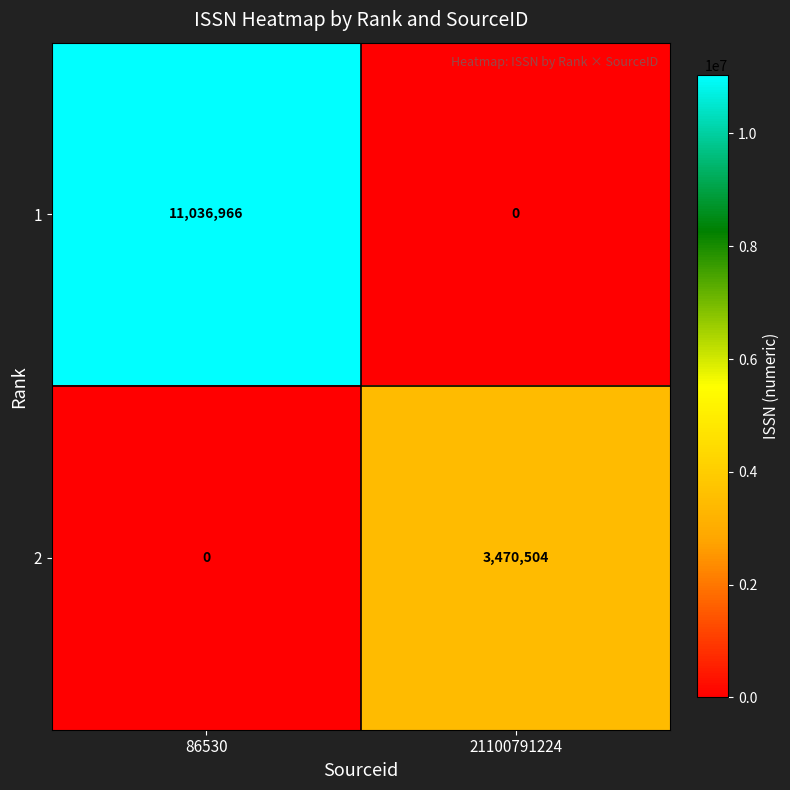

The value of 1 at 86530 is 14394918. True or false?

False